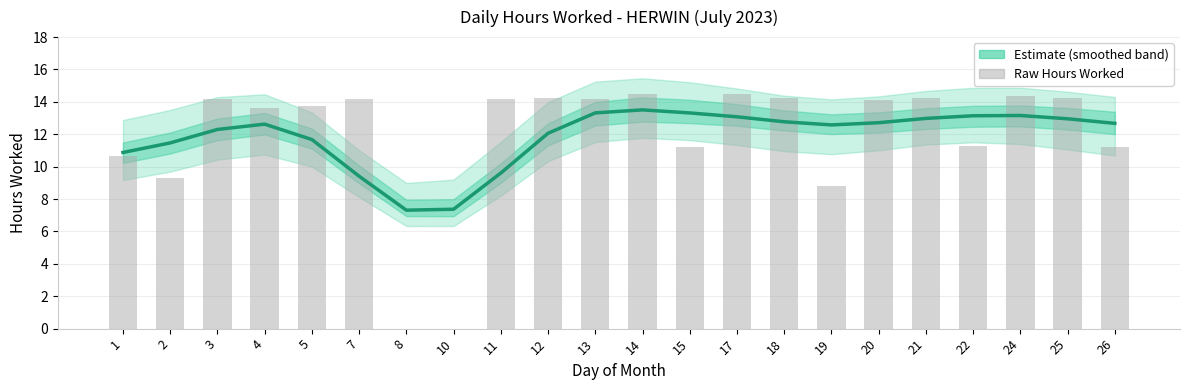

How many values in the Hours Worked (Estimate) series are below 12?

7